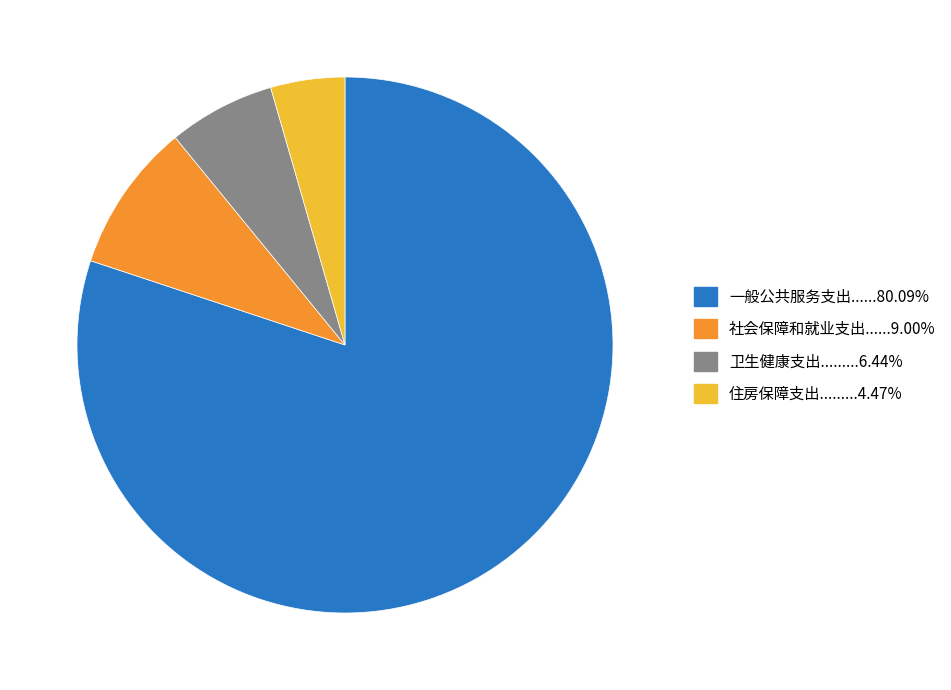

Does any single category account for the majority?

Yes